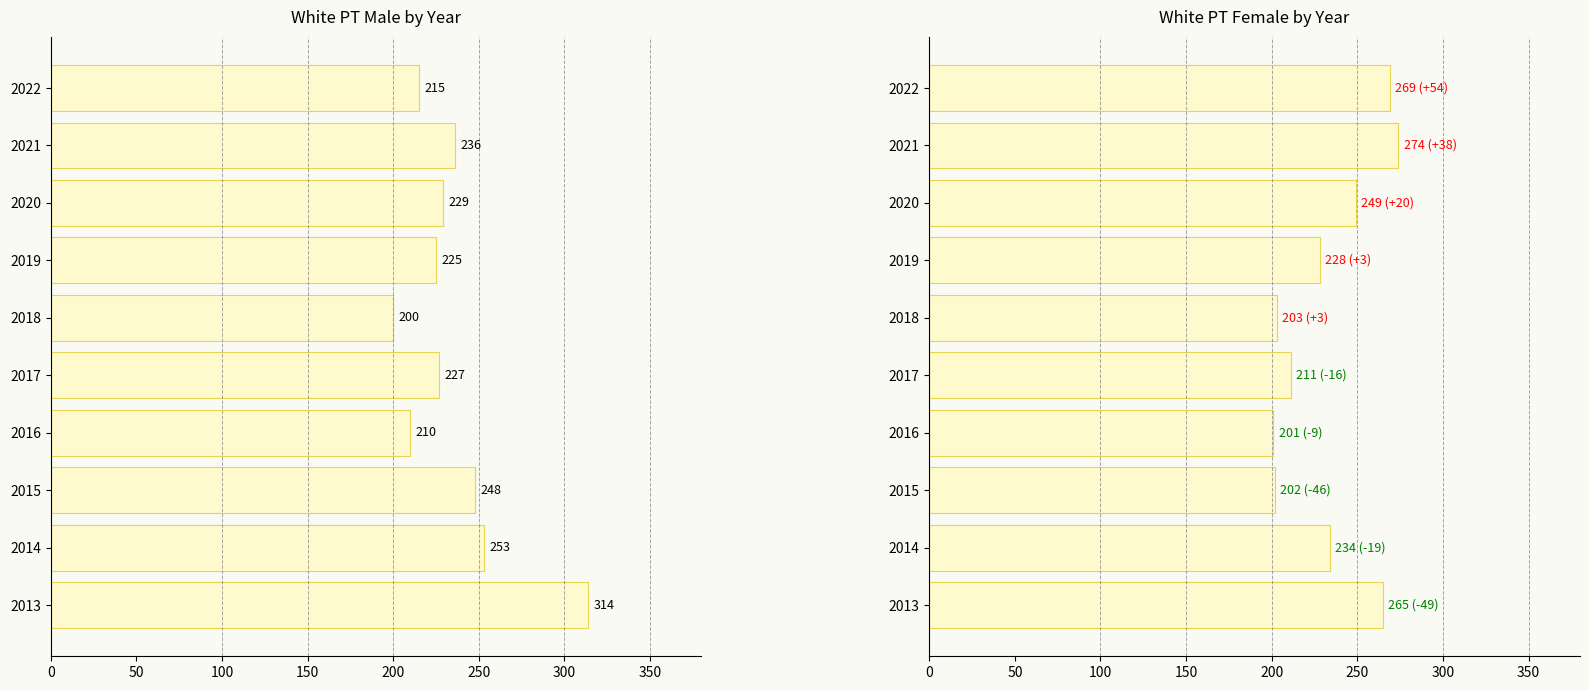

At 2015, list the series in order from largest to smallest.

White PT Male, White PT Female